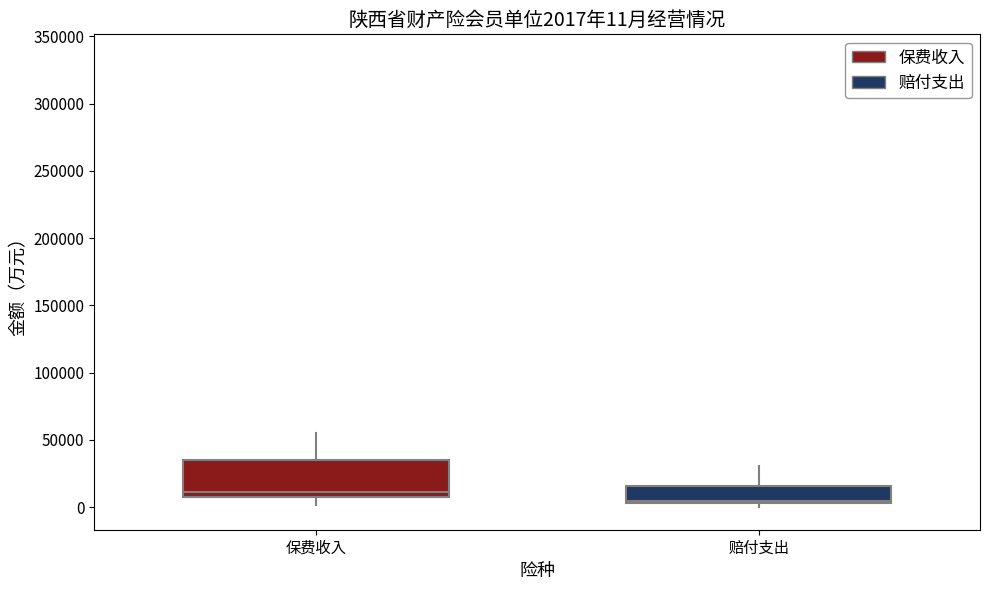

Which box has the lowest median line?

赔付支出